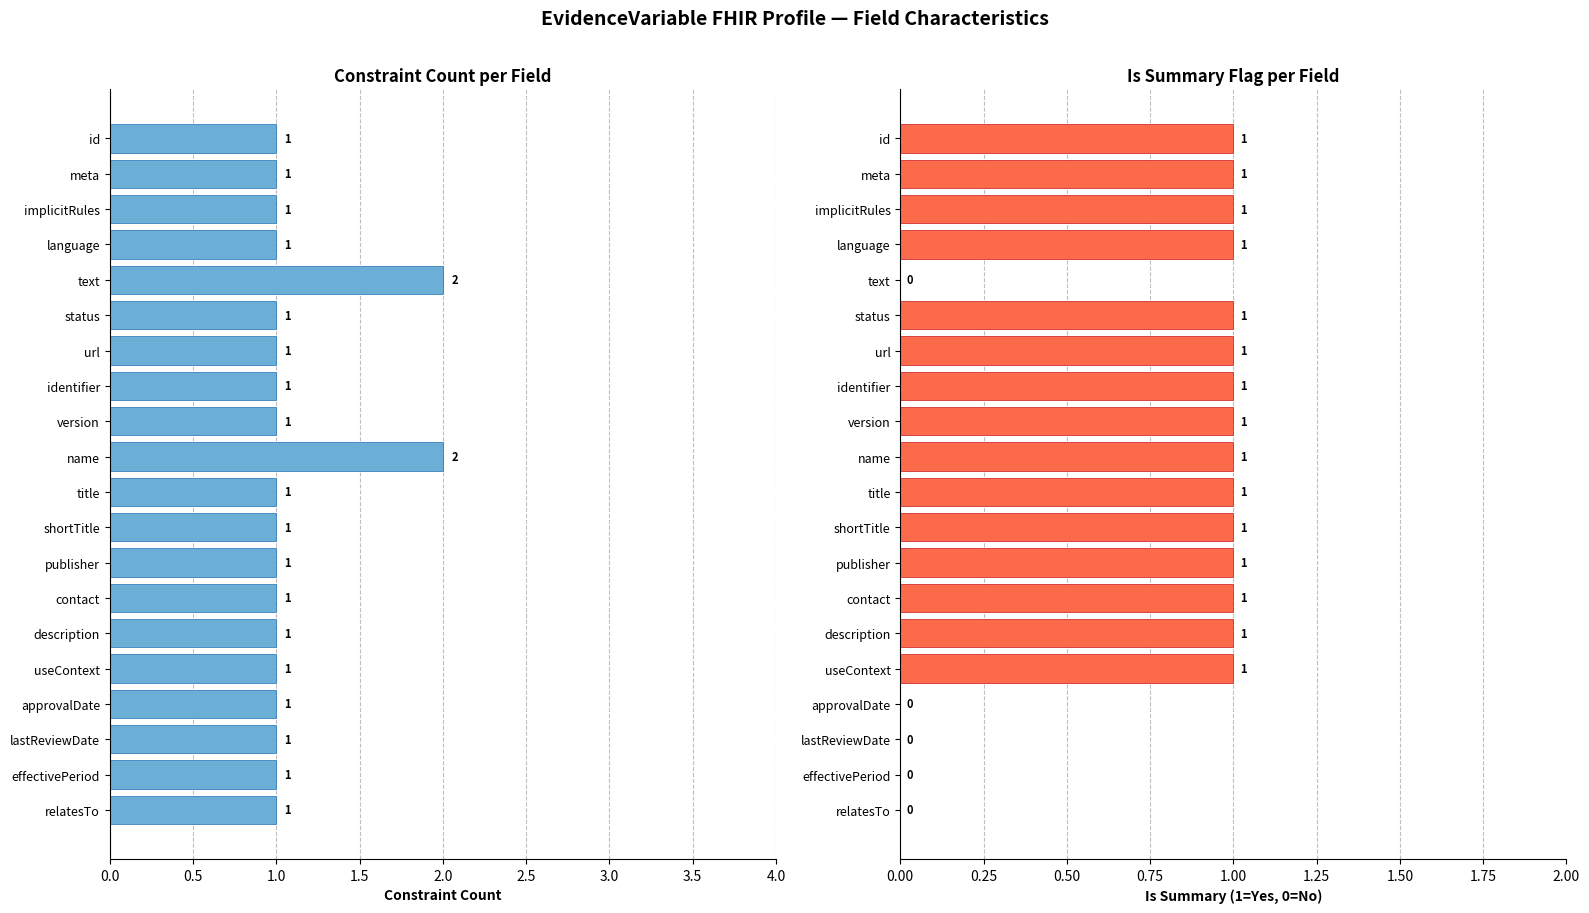

List the series in order of their overall mean, lowest first.

Is Summary, Constraint Count